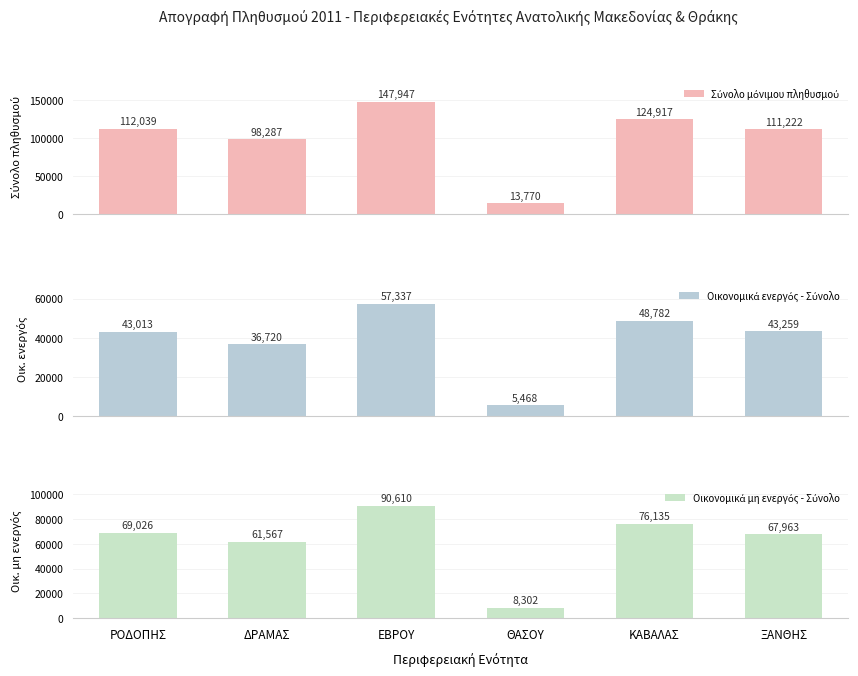

Rank the series by their maximum value, from lowest to highest.

Οικονομικά ενεργός - Σύνολο, Οικονομικά μη ενεργός - Σύνολο, Σύνολο μόνιμου πληθυσμού